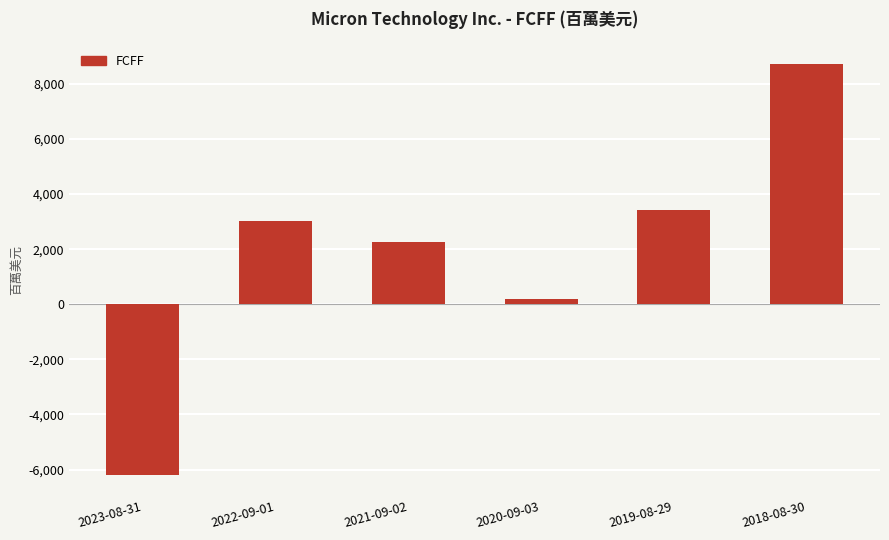

What is the difference between the maximum and minimum values?

14908